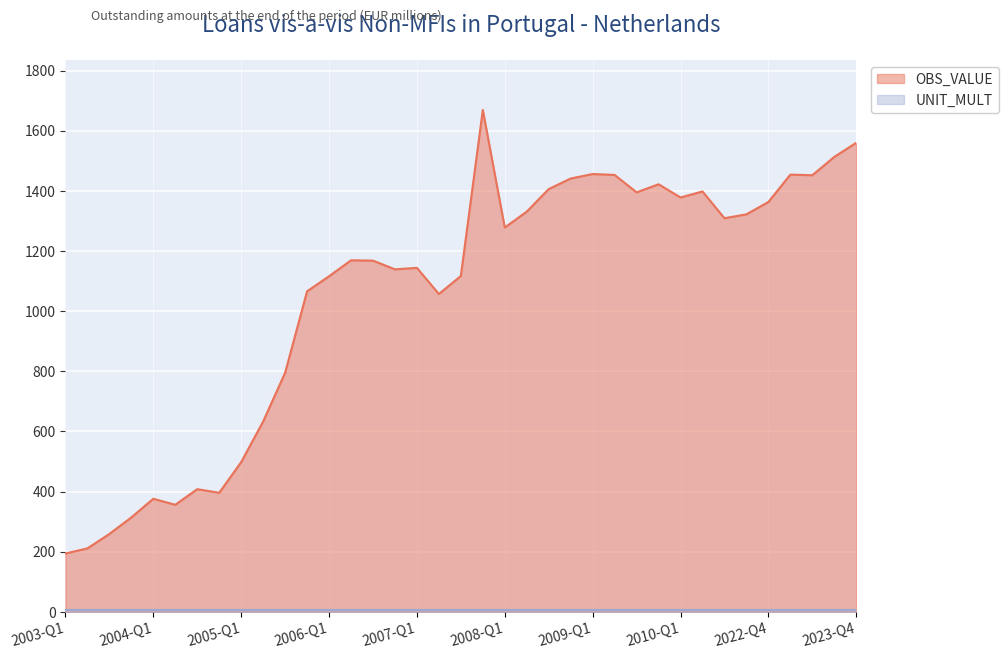

What is the difference between the maximum and minimum values?

1475